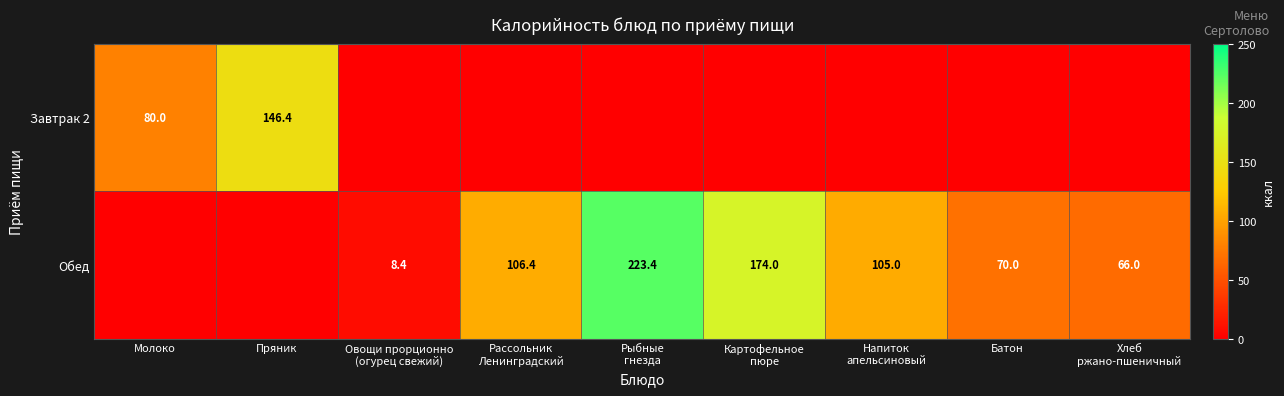

Is it true that Завтрак 2 equals 80.0 at Молоко?

True